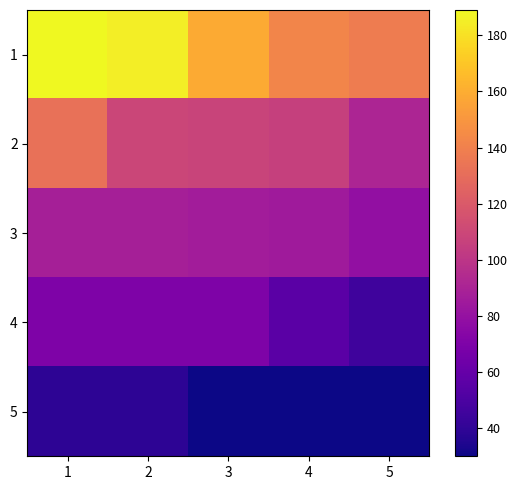

What is the total value across all series at 3?

453